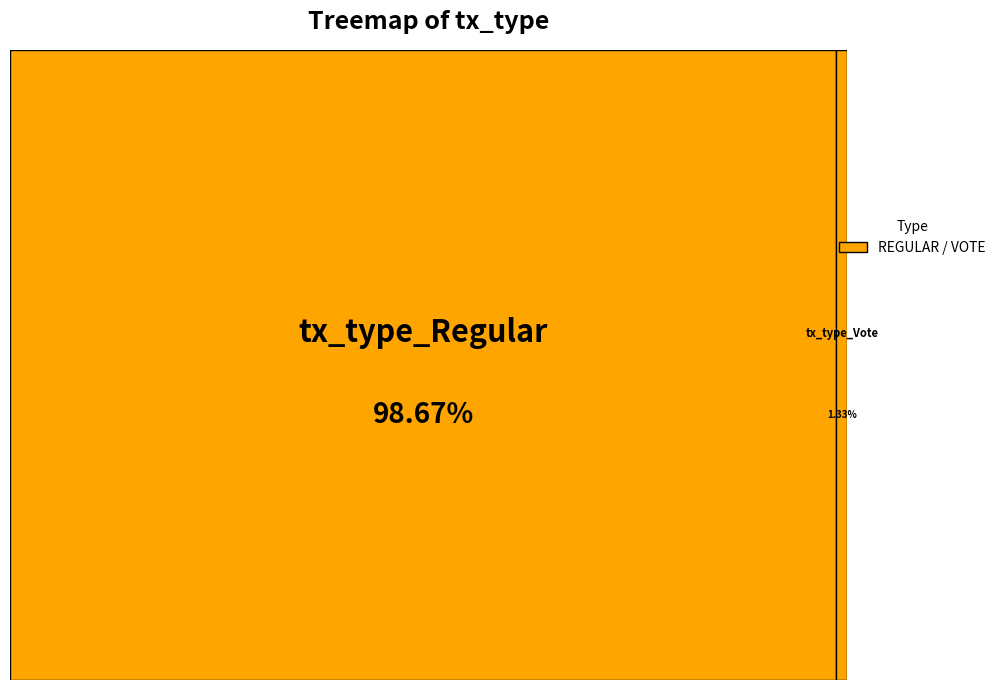

To the nearest percent, what is the difference between the tx_type_Regular and tx_type_Vote slice percentages?

97%